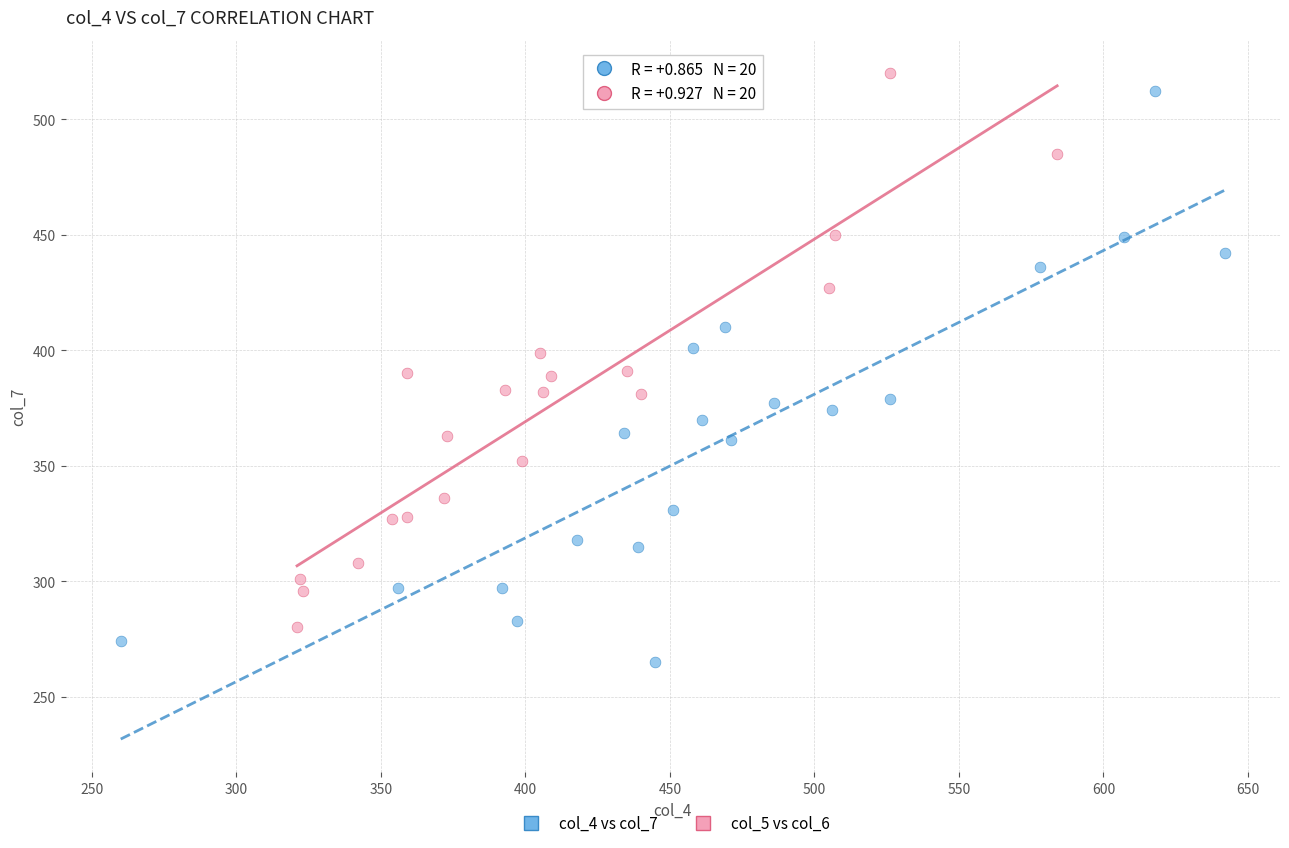

Which series reaches the minimum Y coordinate?

col_4 vs col_7